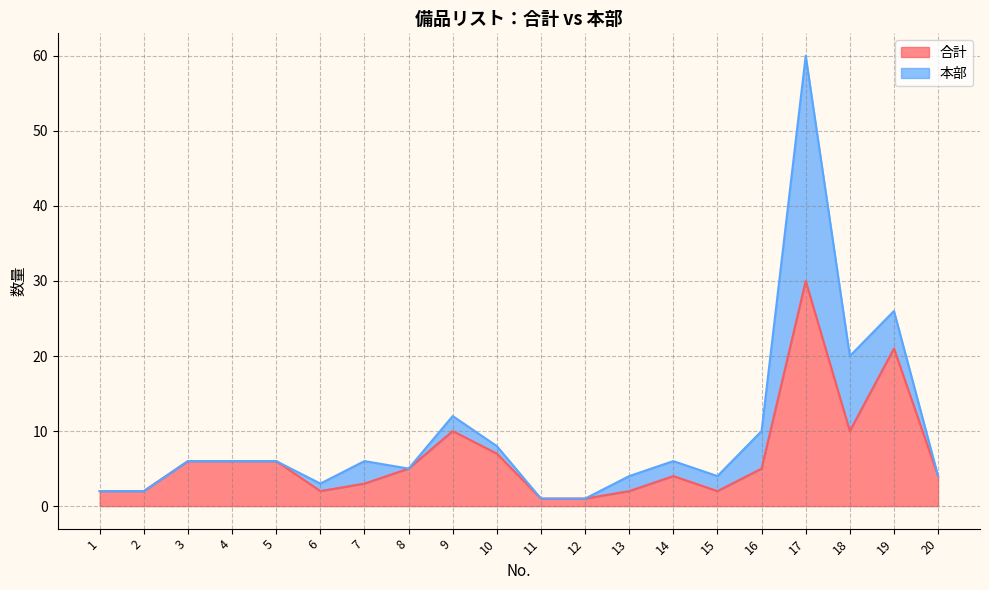

How many interior local peaks (higher than both neighbors) does the data have?

4